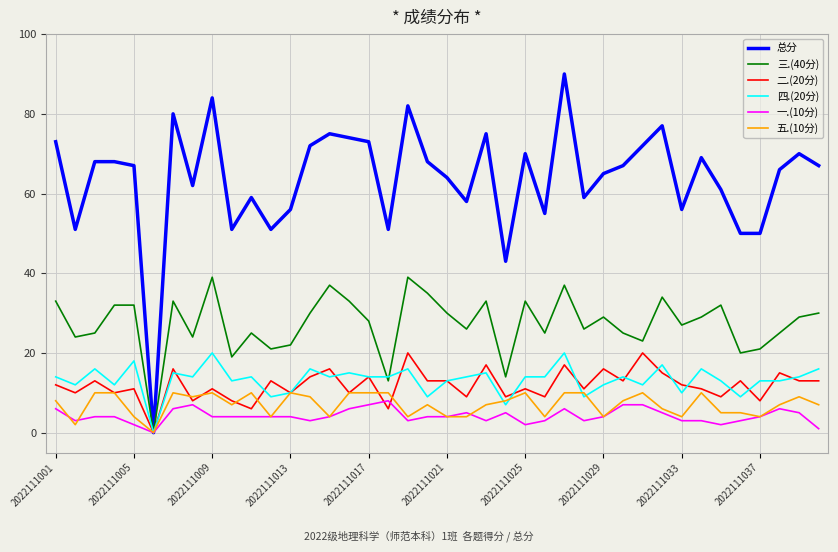

Which series has the largest total across all categories?

总分